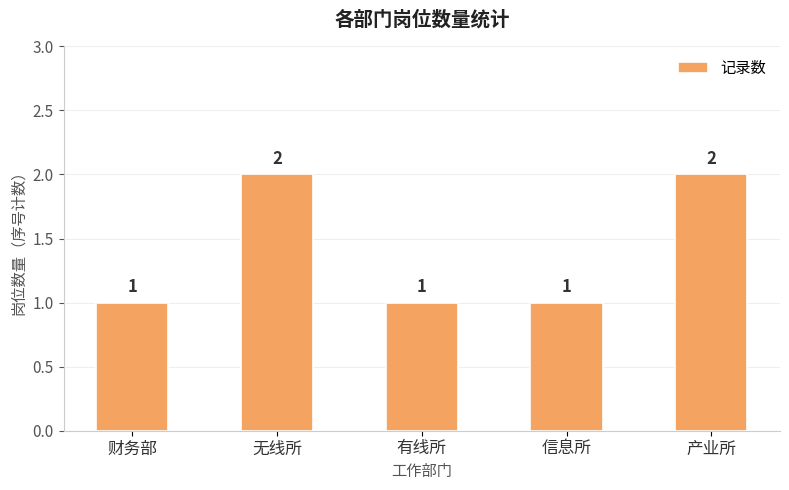

What is the sum of the values at 财务部 and 产业所?

3